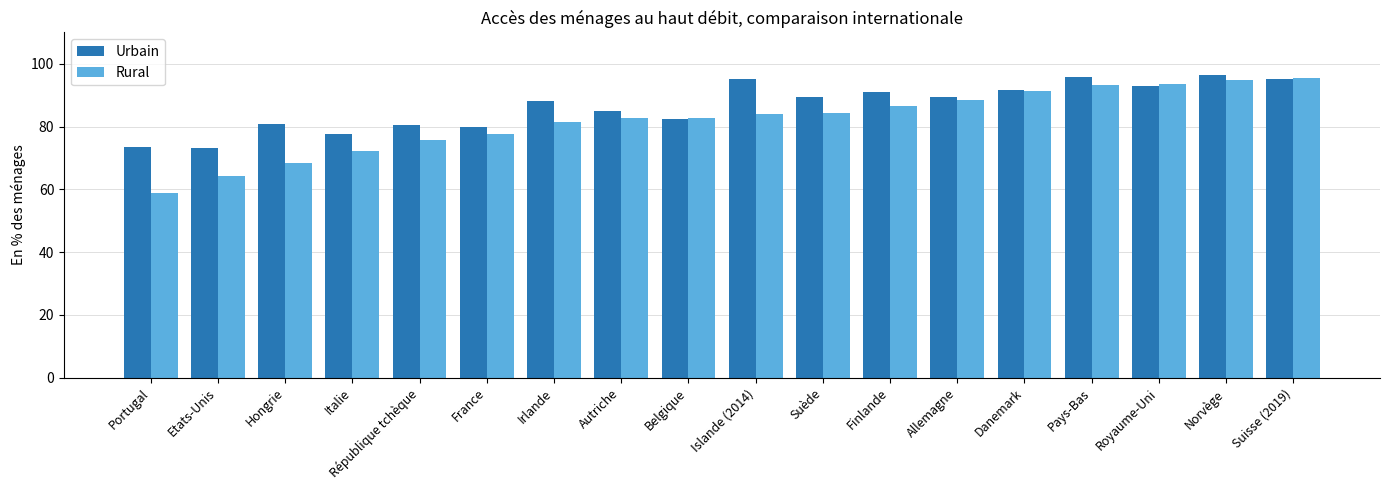

True or false: Urbain has a value of 82.5 at Belgique.

True